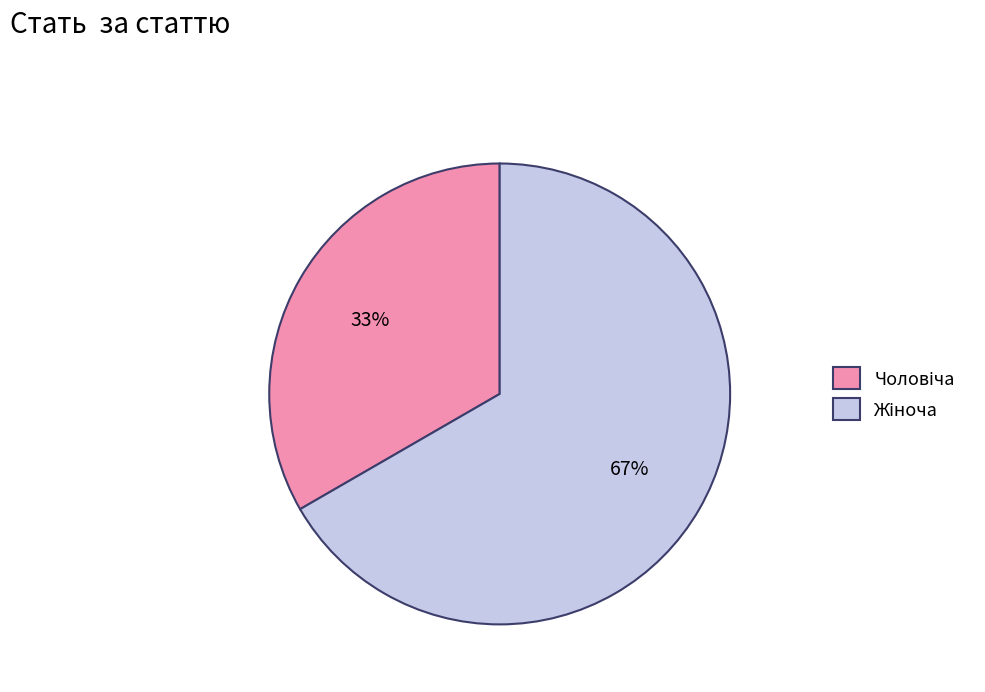

Is there a majority slice in this chart?

Yes